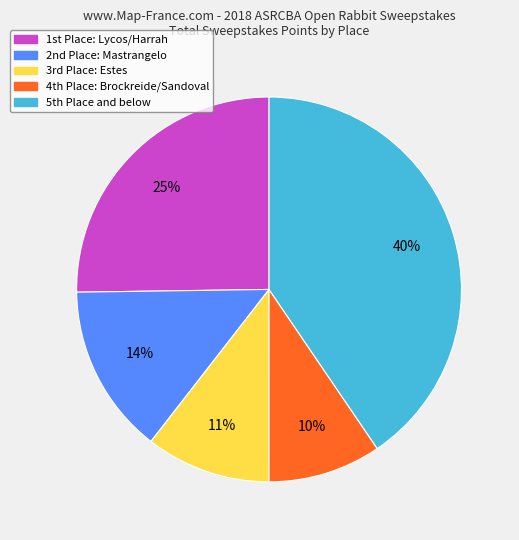

Count the number of slices in the pie.

5